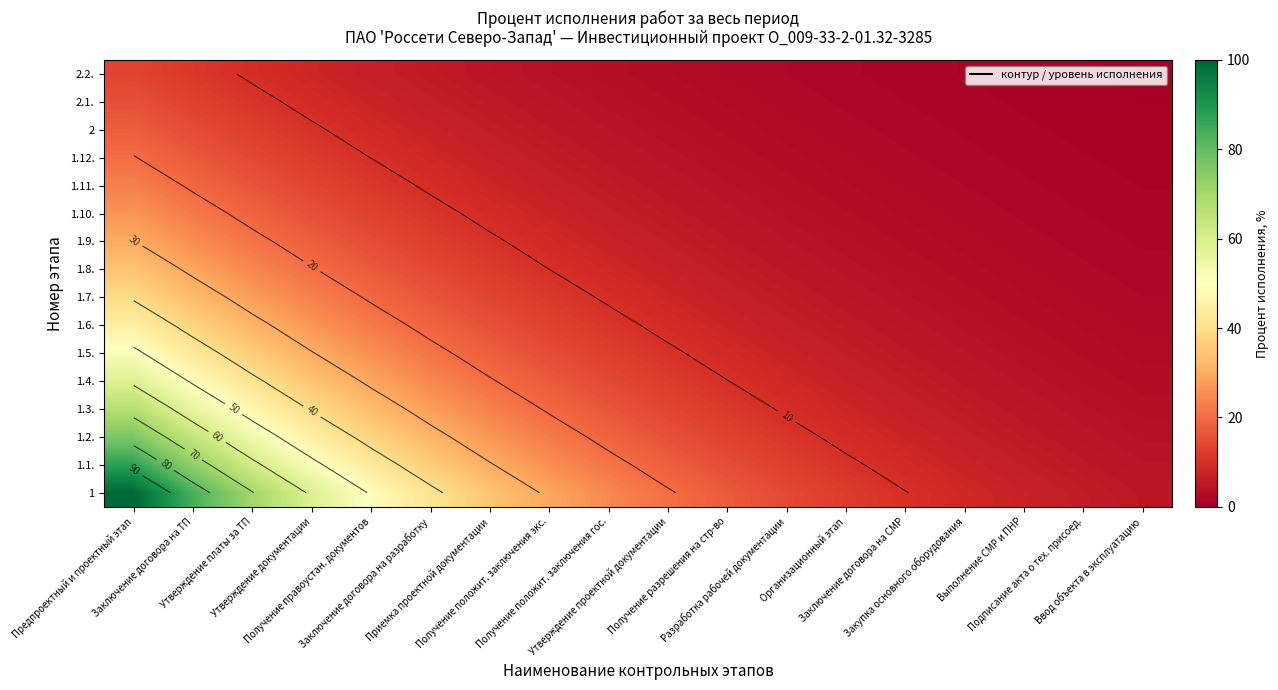

At how many categories does at least one series exceed 38?

6